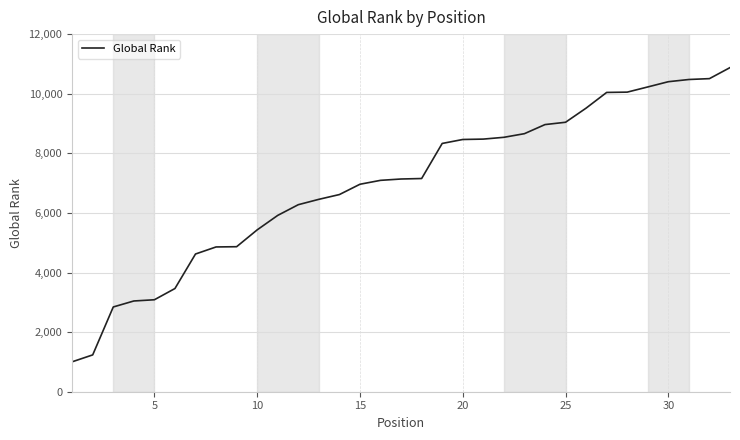

What is the difference between the maximum and minimum values?

9872